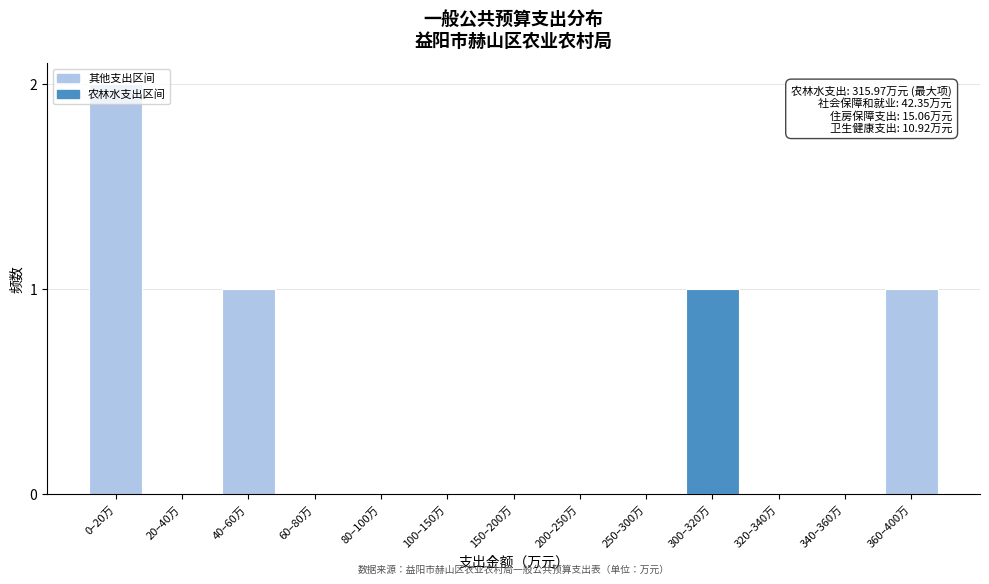

The value at 360–400万 is 0. True or false?

False